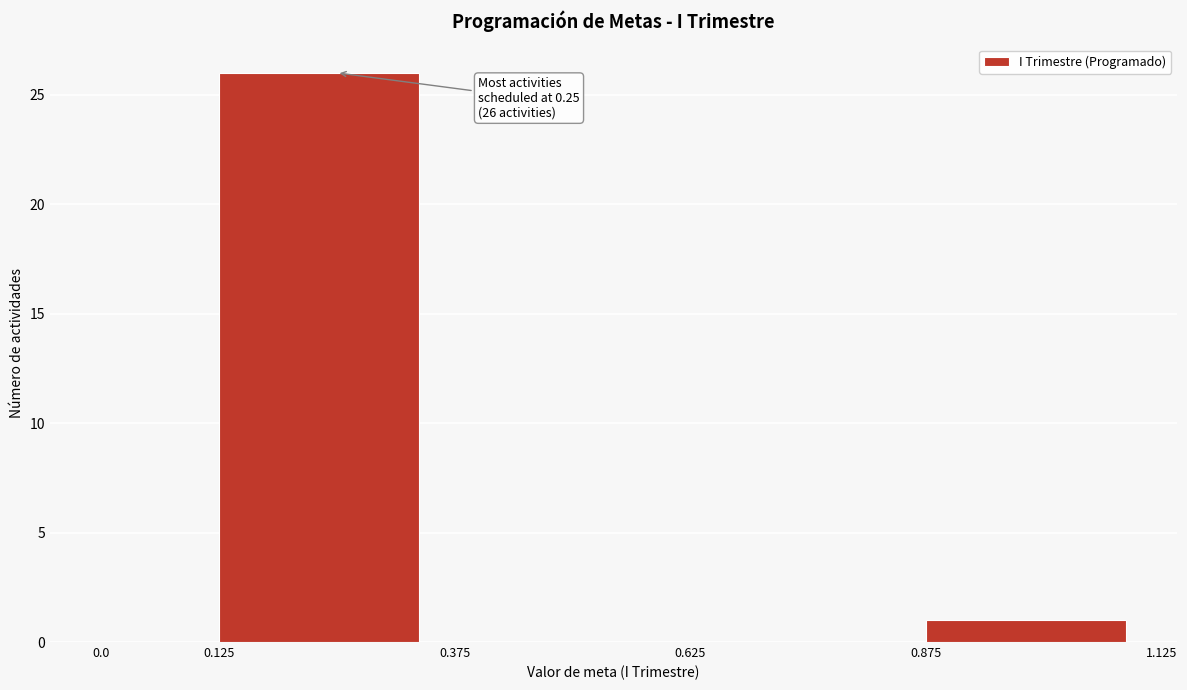

Over which range of the x-axis is the bar tallest?

0.125 to 0.375